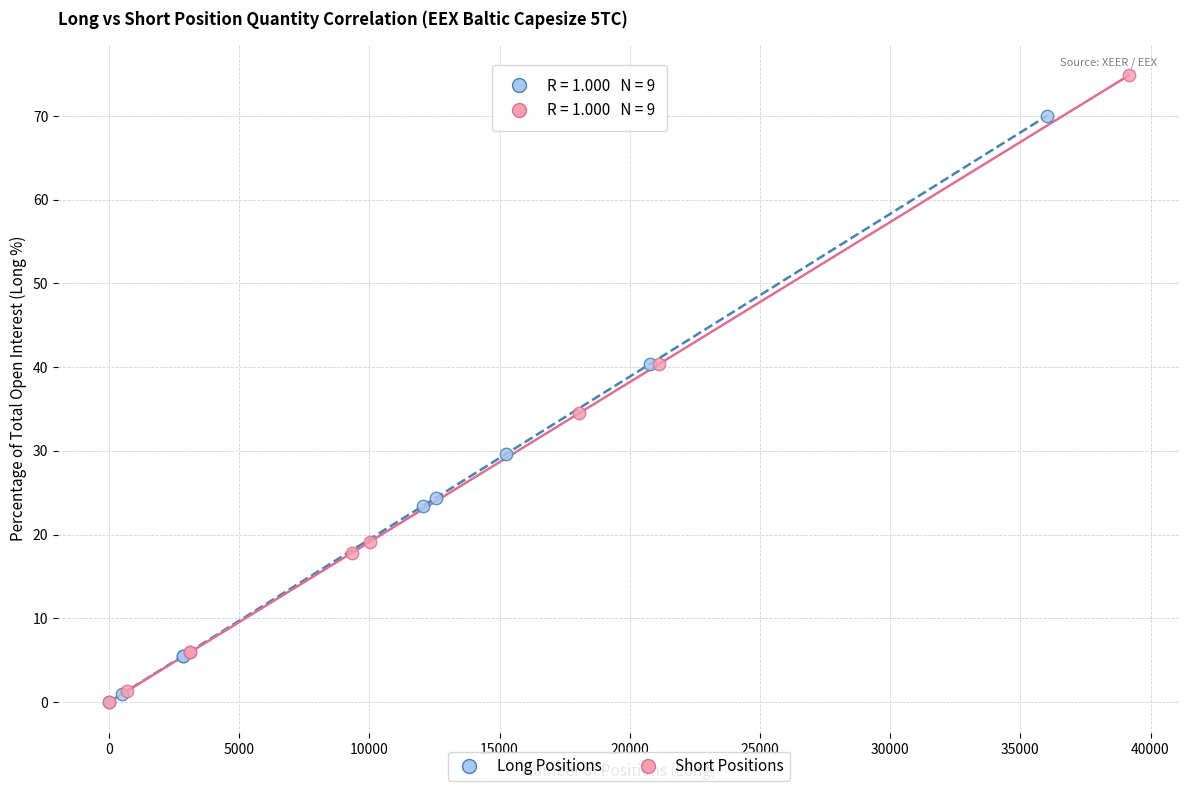

Which series reaches the maximum Y coordinate?

Short Positions